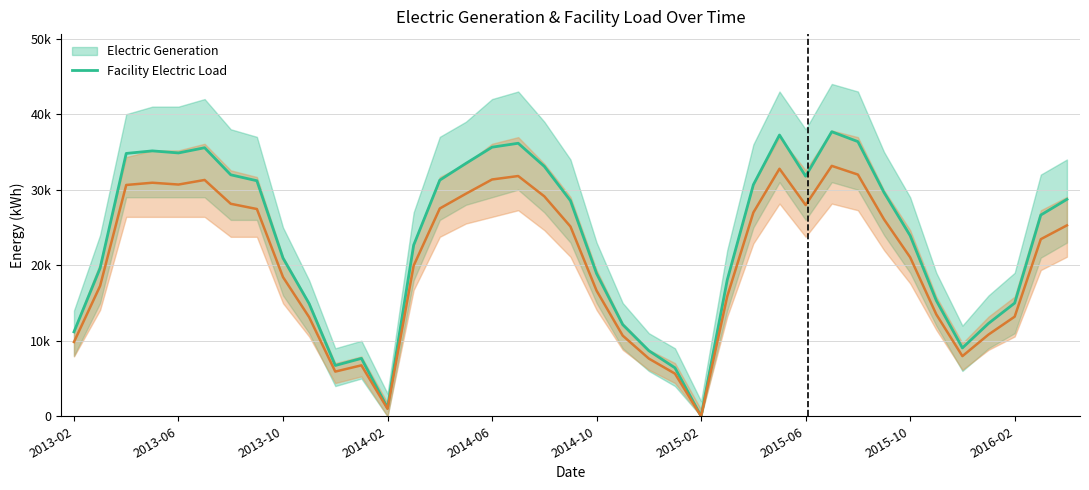

Does the chart display data point markers on the line(s)?

No